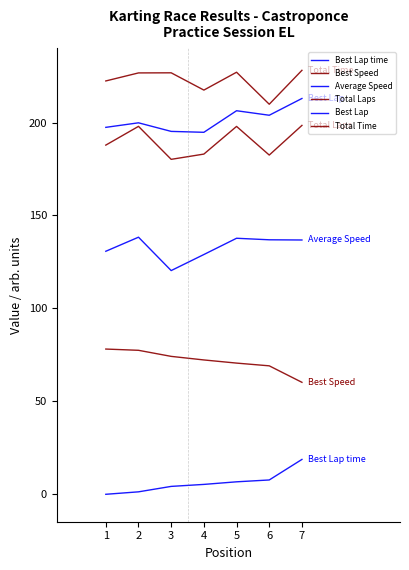

At how many categories does at least one series exceed 202?

7